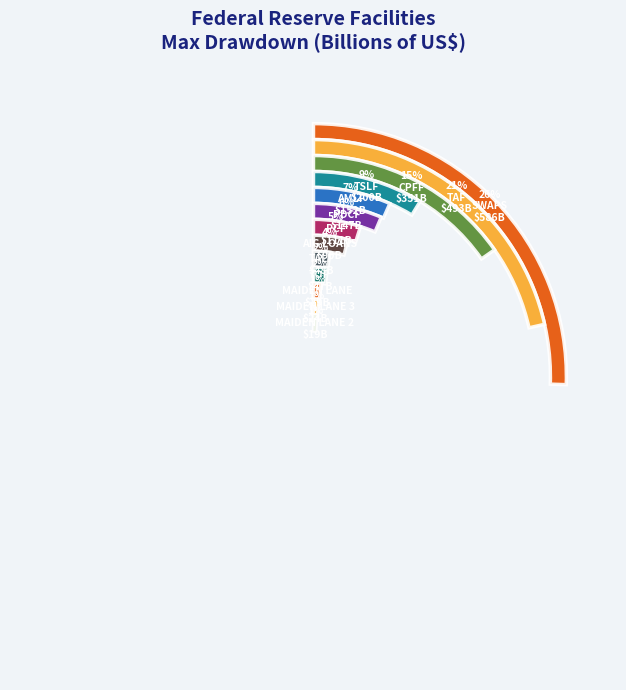

Which category has the biggest portion of the pie?

SWAPS